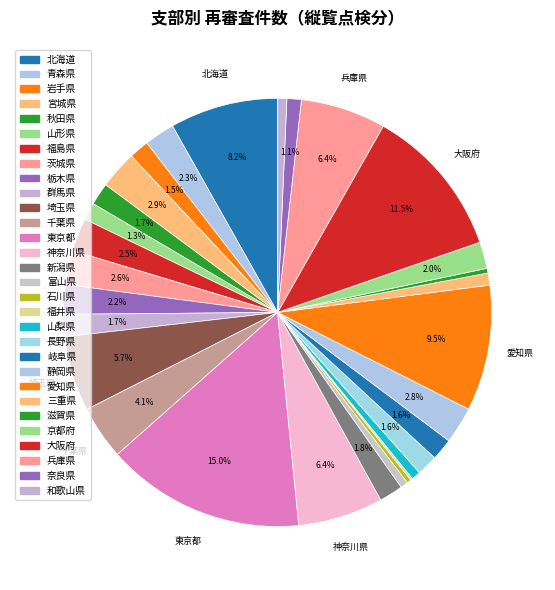

Which slice is the smallest?

福井県